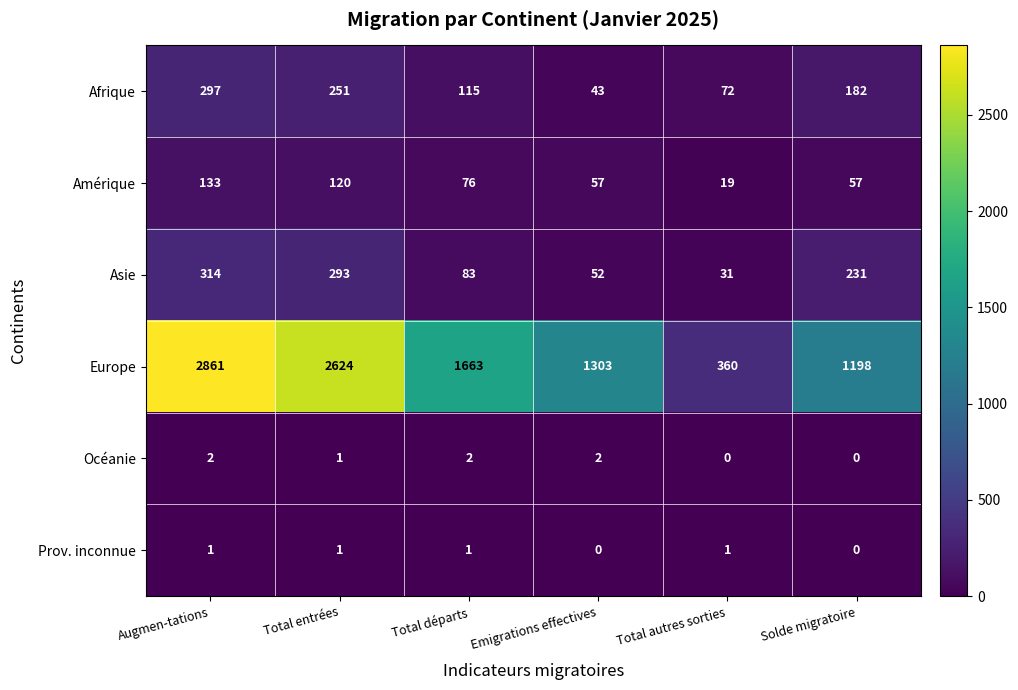

At how many categories does at least one series exceed 2039?

2